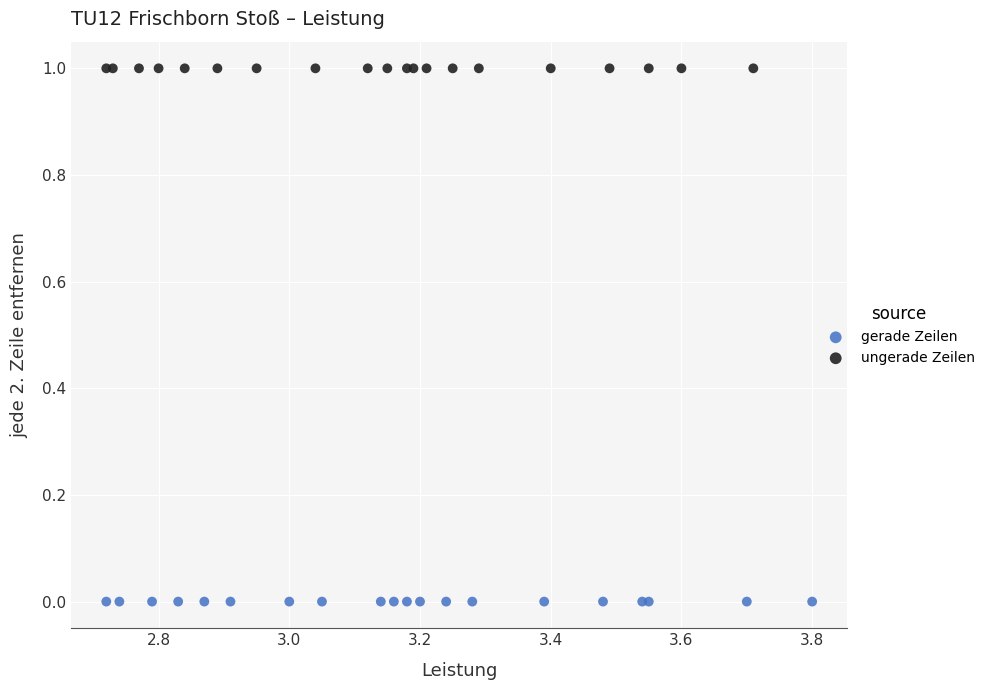

Which series reaches the maximum Y coordinate?

ungerade Zeilen